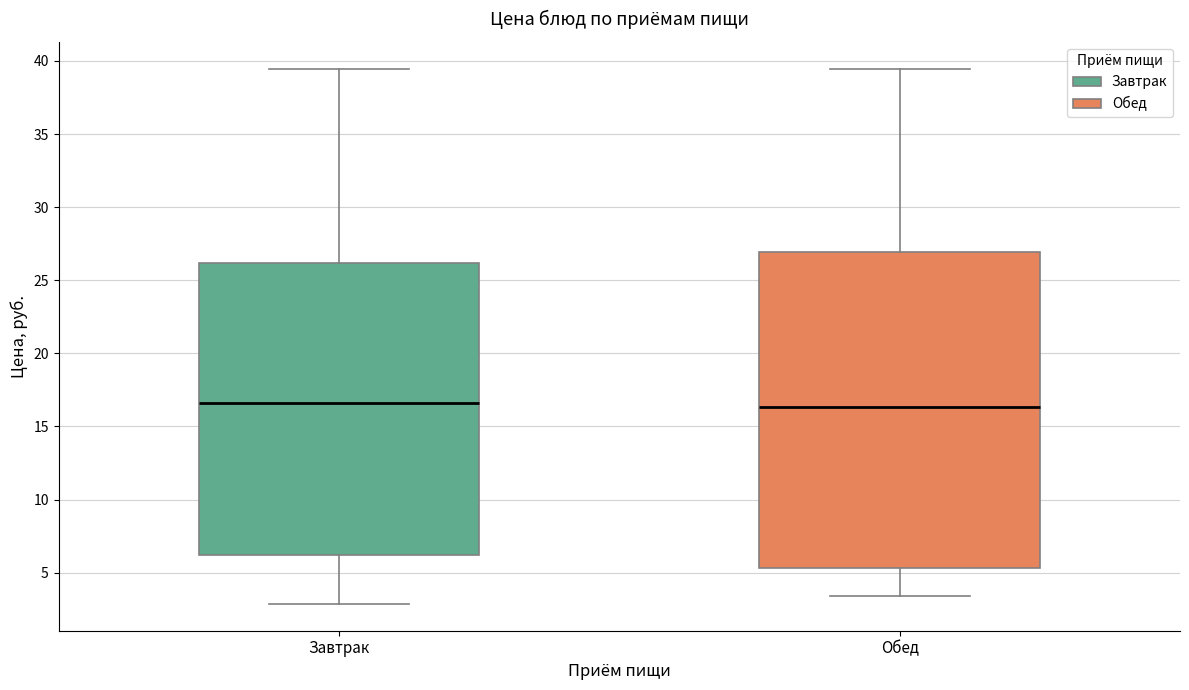

Which box is the tallest, from its lower edge to its upper edge?

Обед